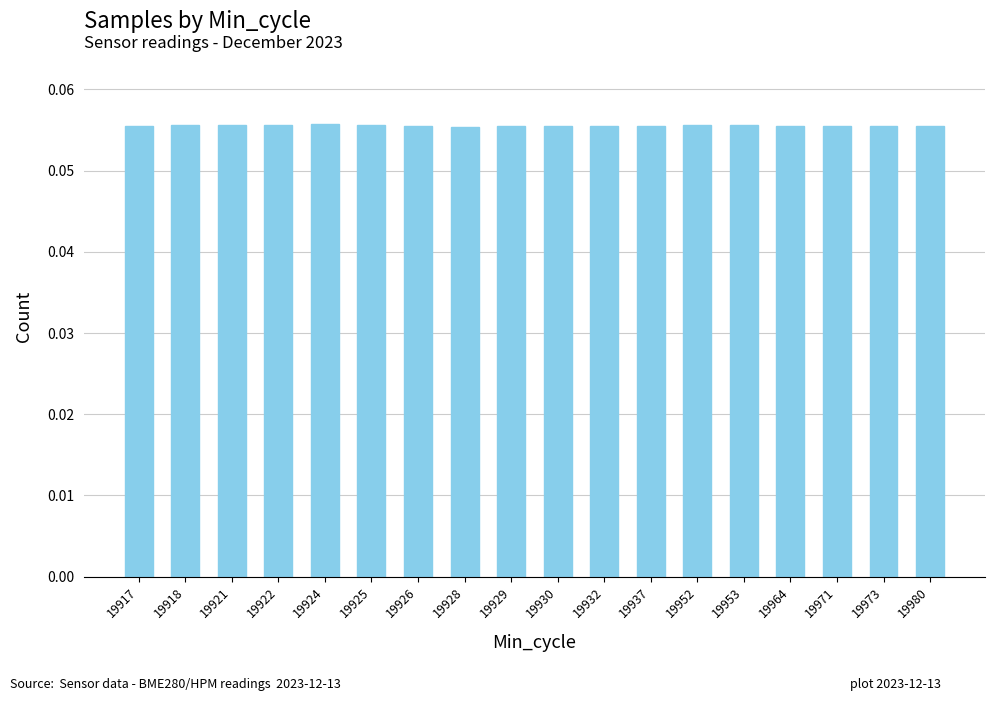

True or false: the data shows 0.0 at 19980.

False